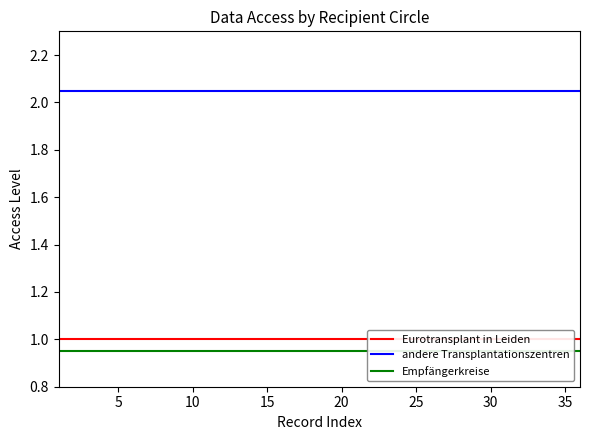

What are all the series names shown in the legend?

Eurotransplant in Leiden, andere Transplantationszentren, Empfängerkreise